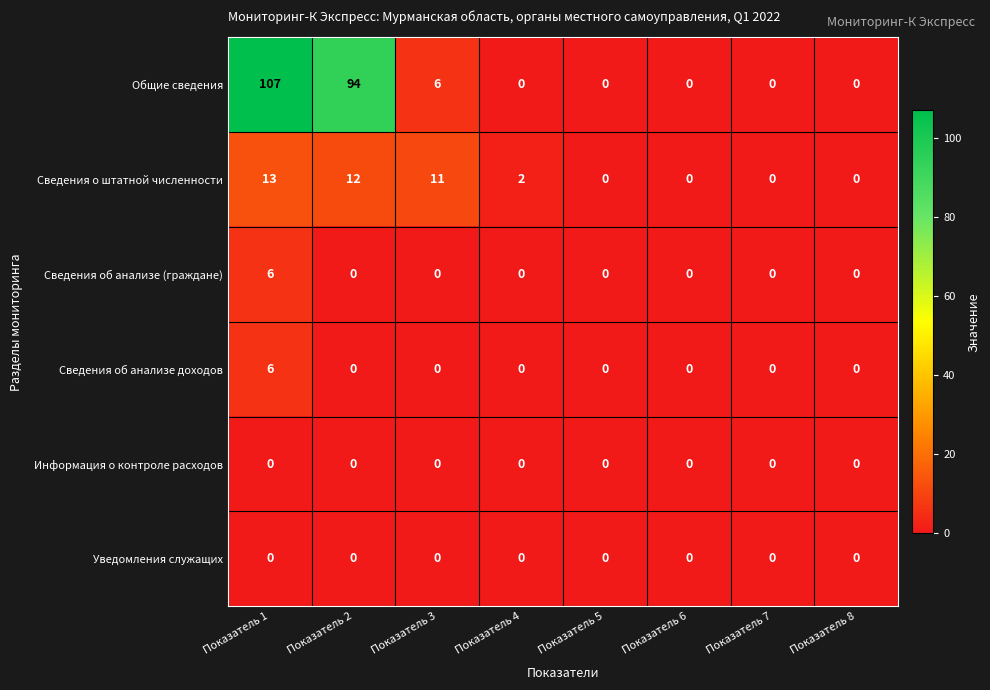

The Сведения о штатной численности series shows 8 at Показатель 7. True or false?

False